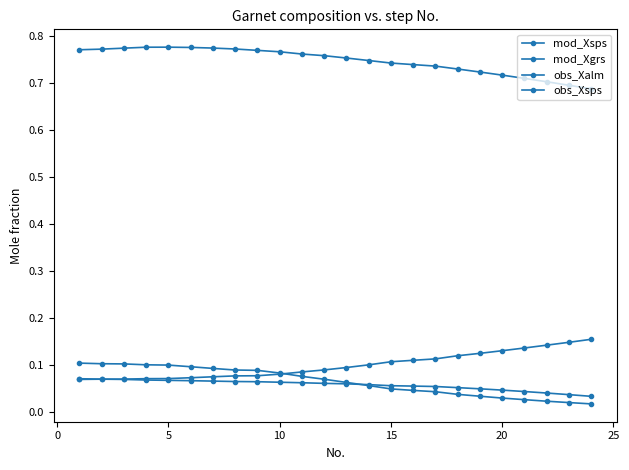

True or false: obs_Xsps and obs_Xalm intersect in this chart.

False